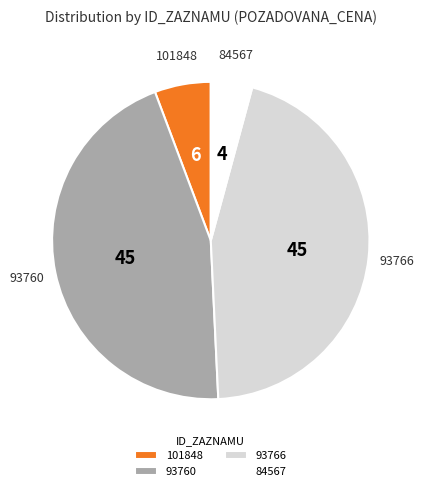

How many segments does this pie chart have?

4